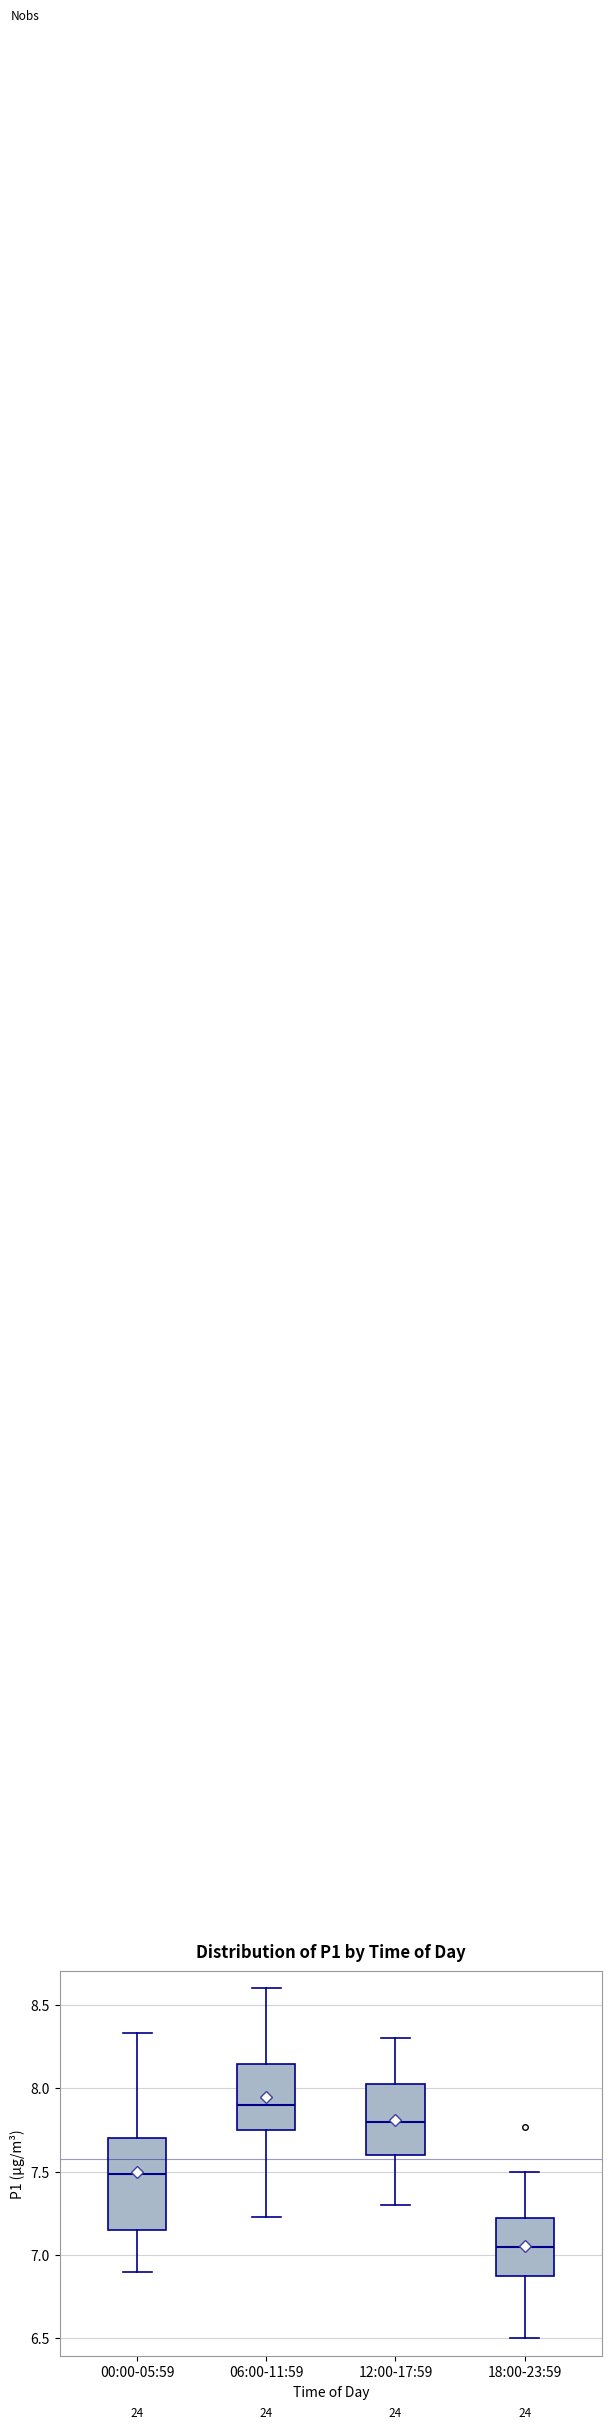

Where does the median line of the box for 06:00-11:59 sit on the y-axis? The values are not printed on the chart, so give them approximately, as read against the axis.

7.90